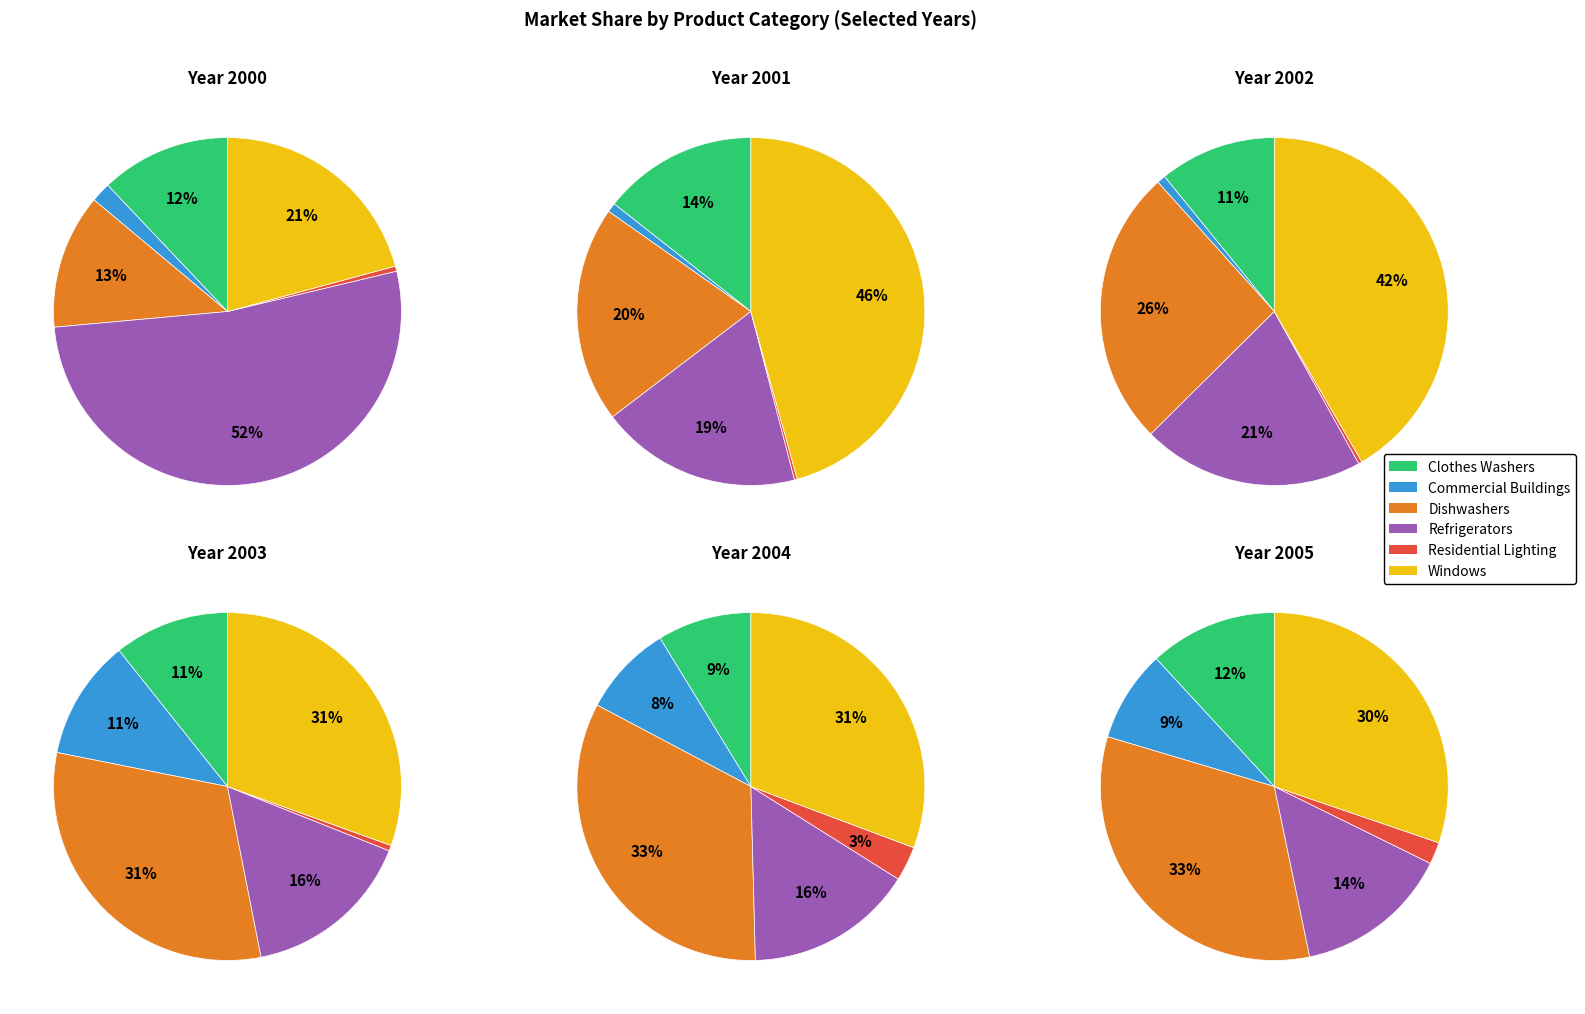

True or false: 2005 accounts for 22% of the total.

False